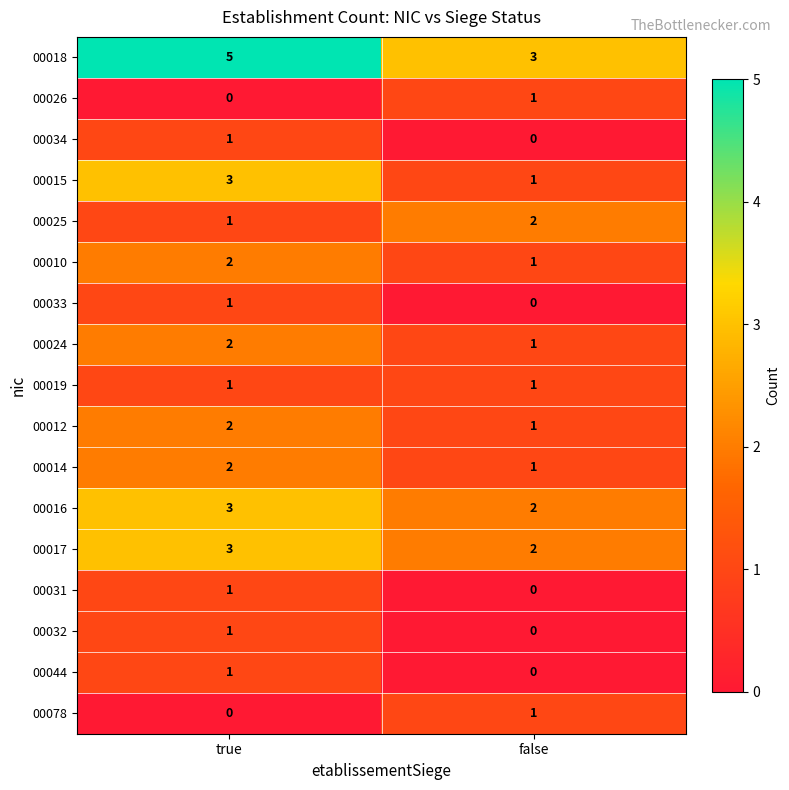

Rank the categories by 00015 value from highest to lowest.

true, false